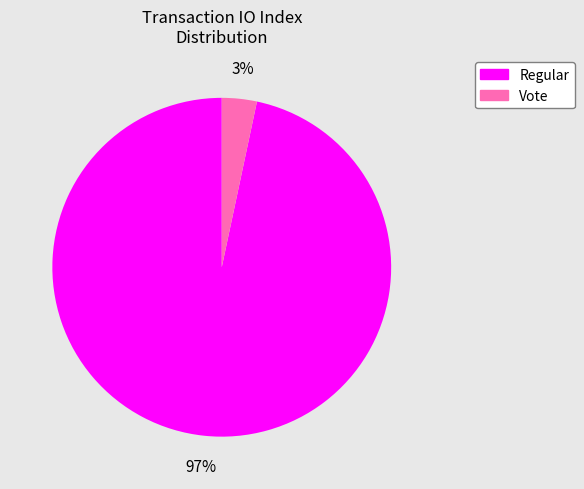

Is it true that Vote is 12% of the pie?

False